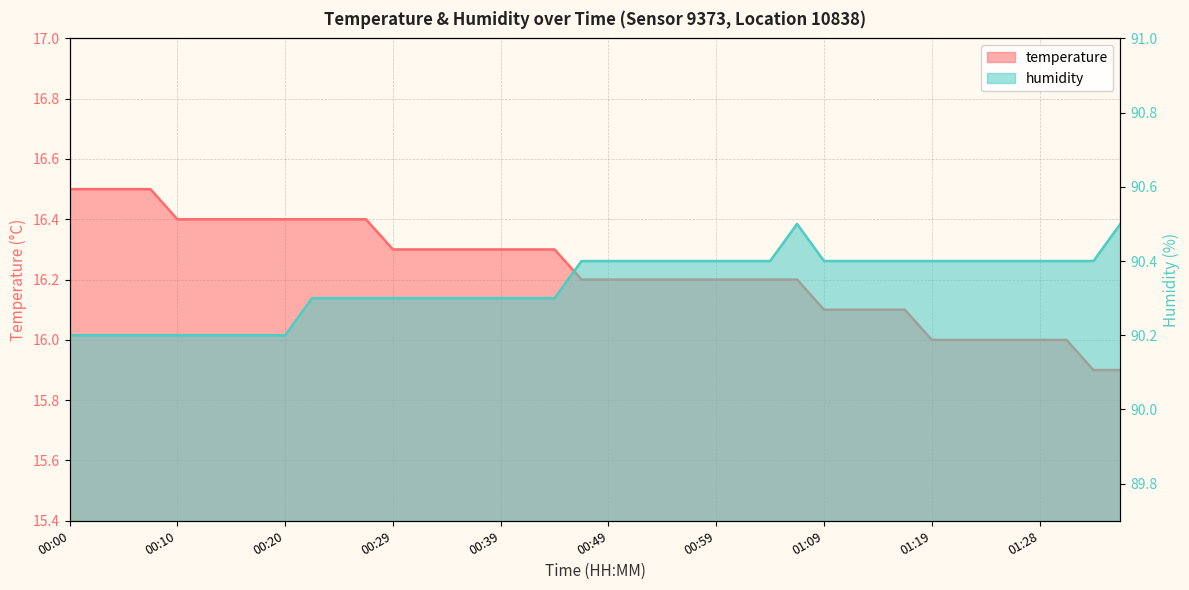

Does the chart display data point markers on the line(s)?

No